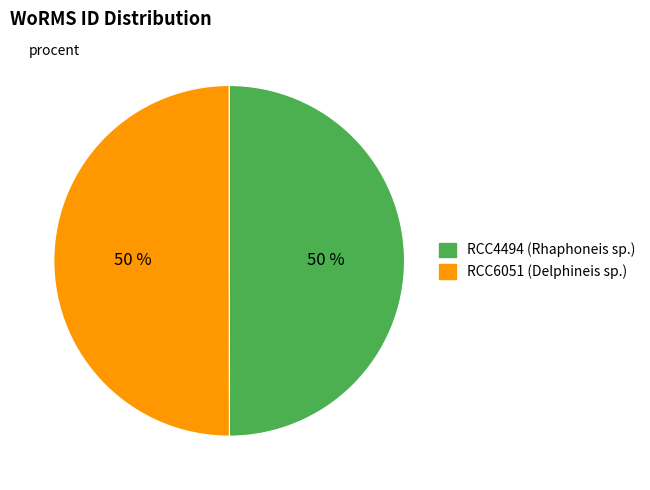

What percentage is the RCC4494 slice, to the nearest percent?

50%